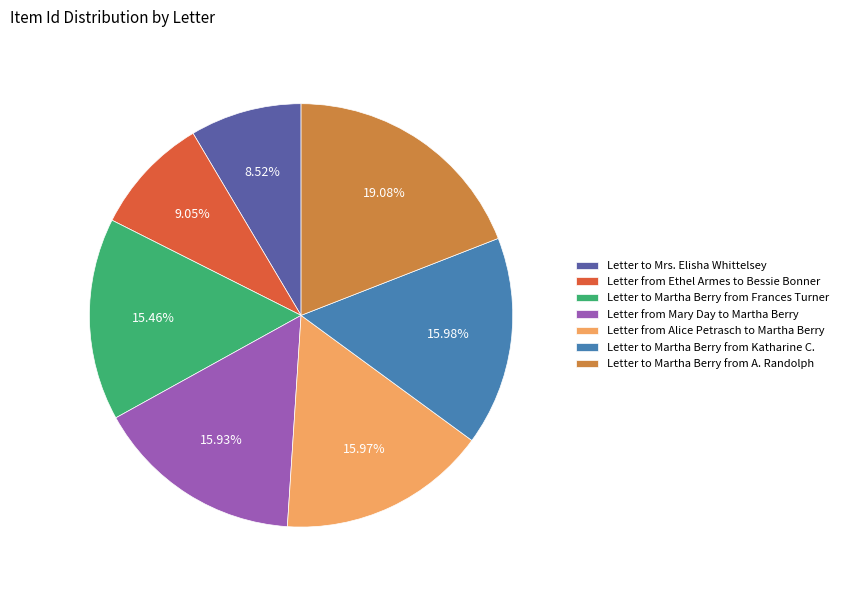

What percentage is NOT represented by Letter to Martha Berry from A. Randolph?

80.9%